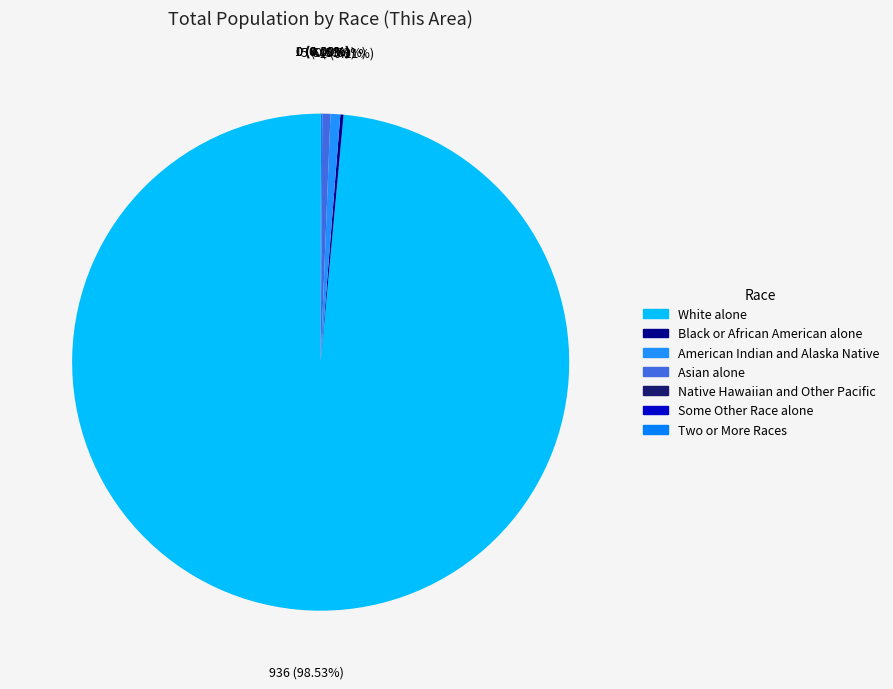

Does any single category account for the majority?

Yes